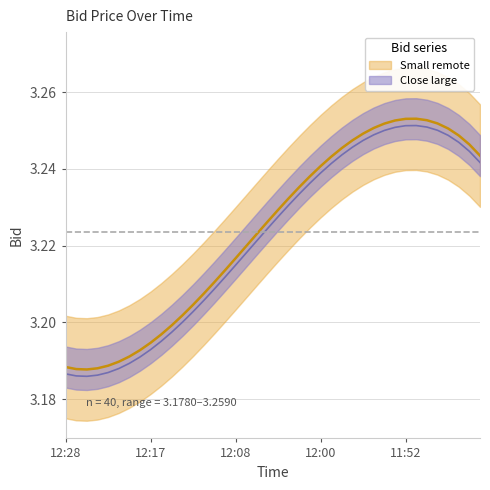

How many values are between 3 and 4?

40